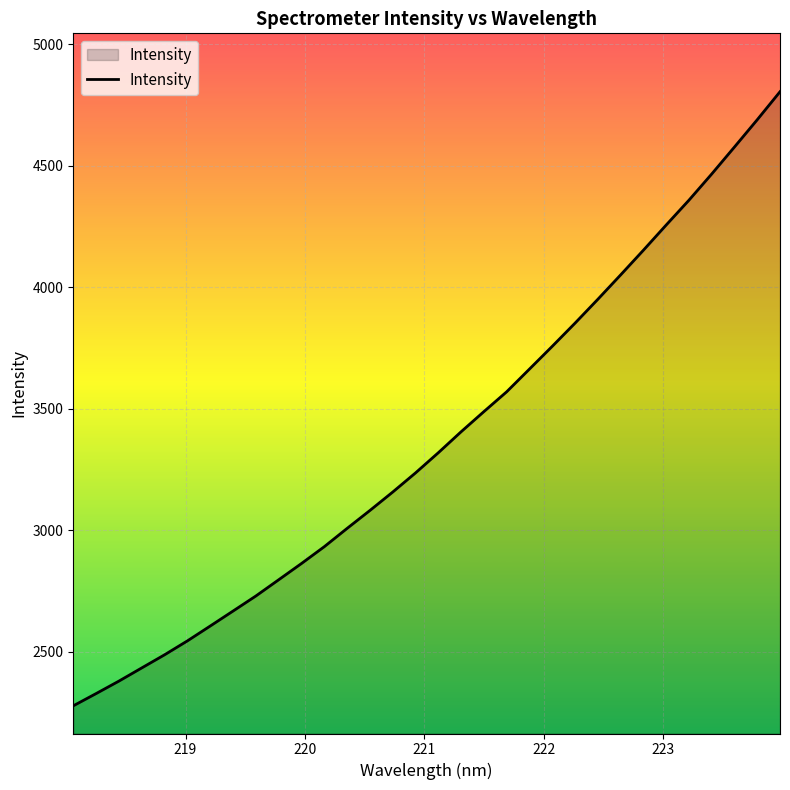

What is the minimum value shown in the chart?

2278.4